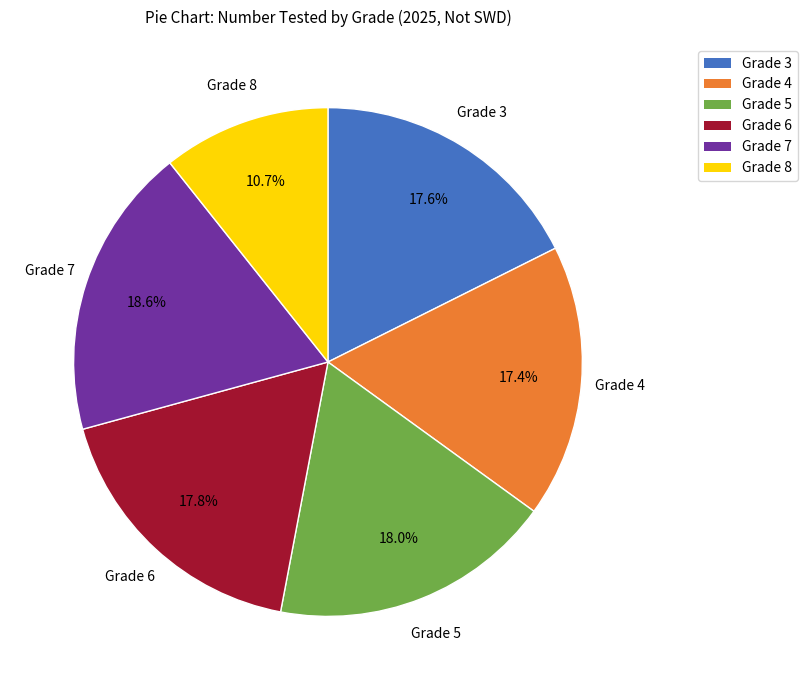

What is the largest slice in the pie chart?

Grade 7